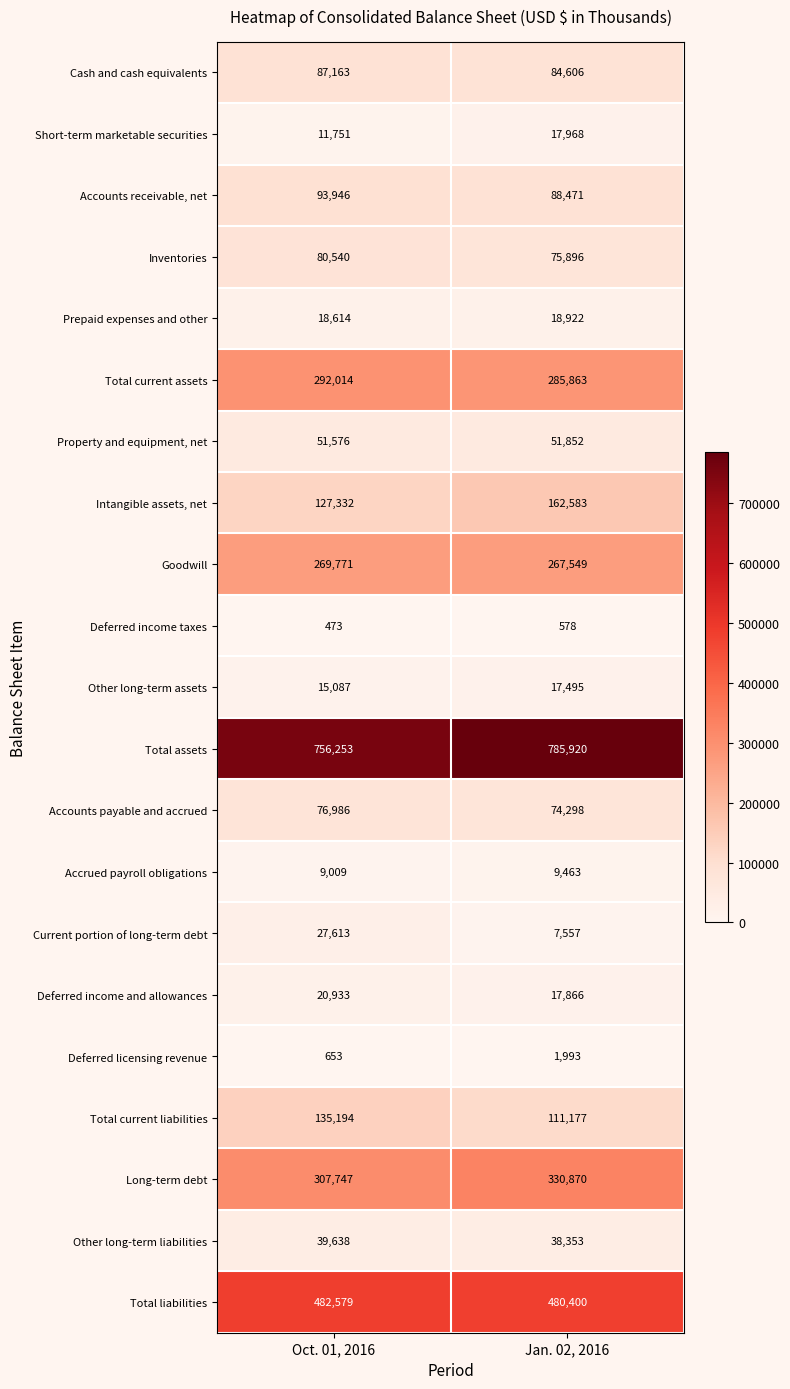

What is the difference between the Accrued payroll obligations values at Jan. 02, 2016 and Oct. 01, 2016?

454